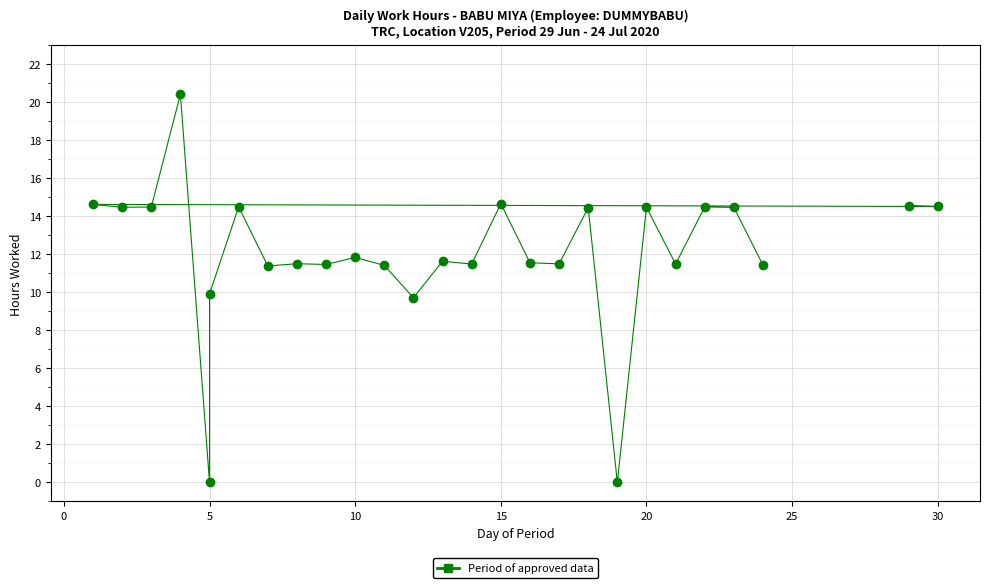

What is the range of X values (max minus min)?

29.0